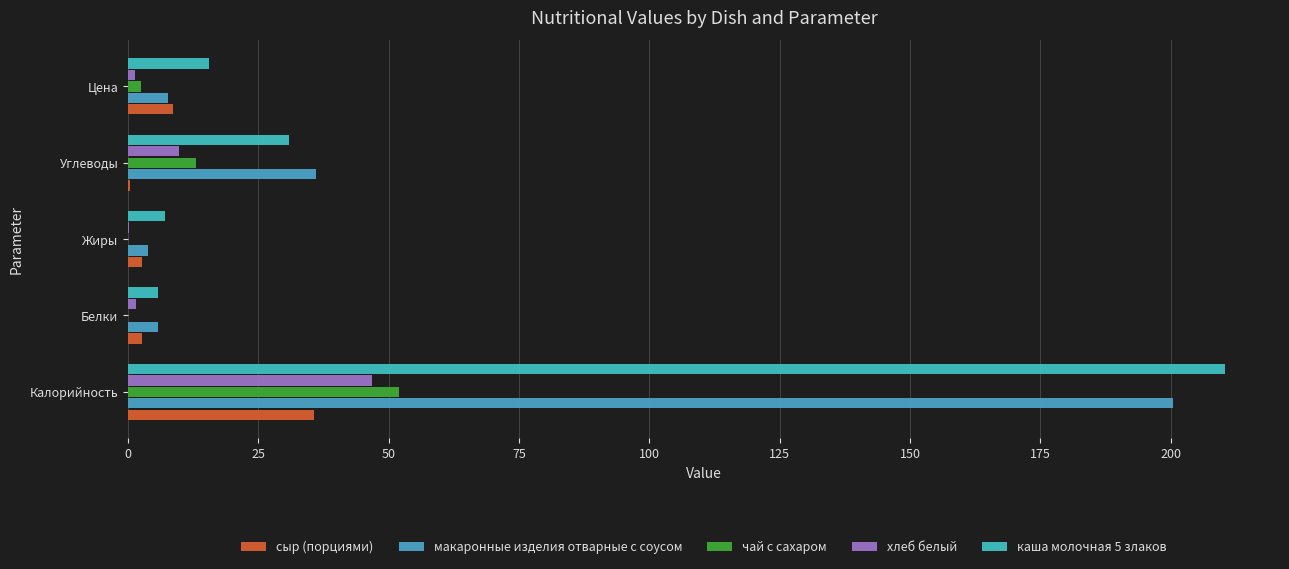

How many values in the макаронные изделия отварные с соусом series exceed 7?

3